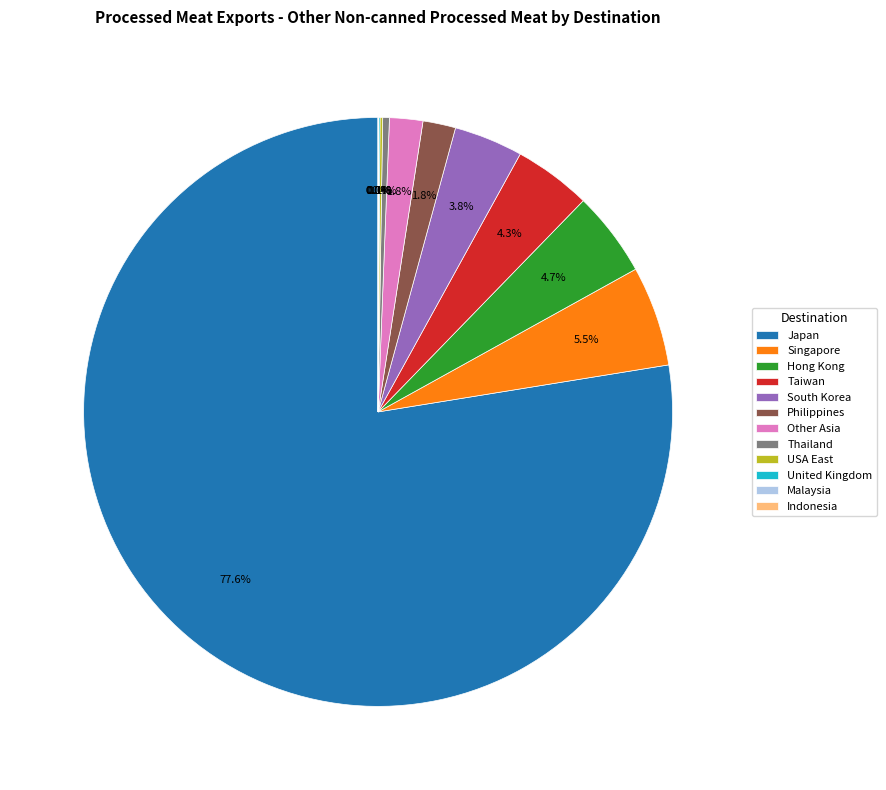

True or false: Hong Kong accounts for 5% of the total.

True